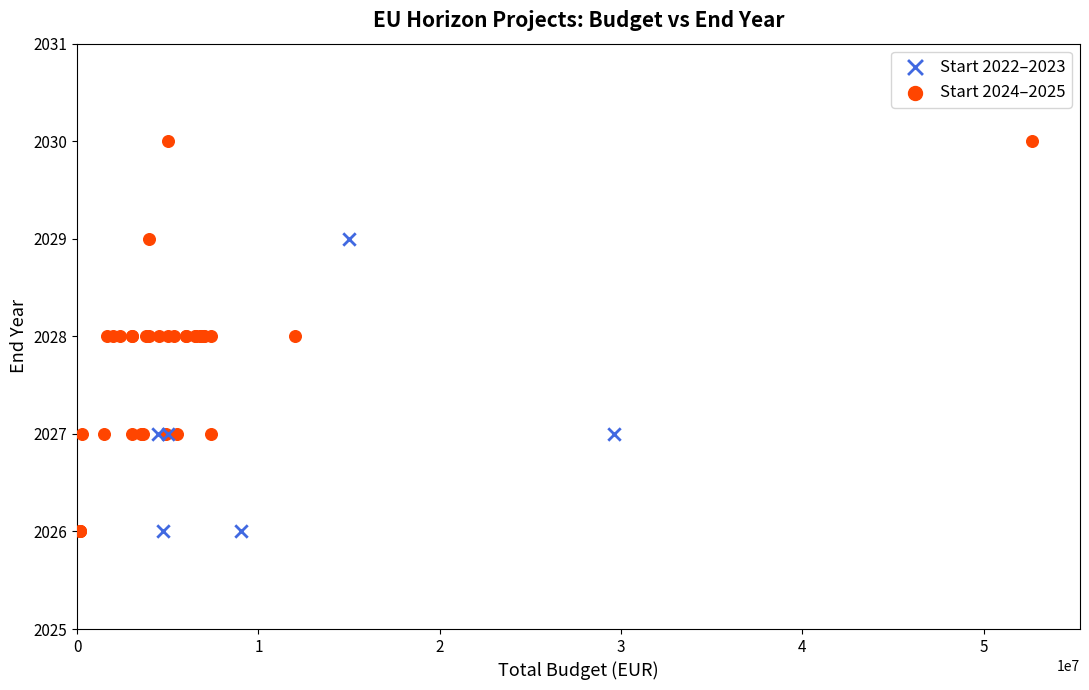

Which series contains the highest Y value?

Start 2024–2025